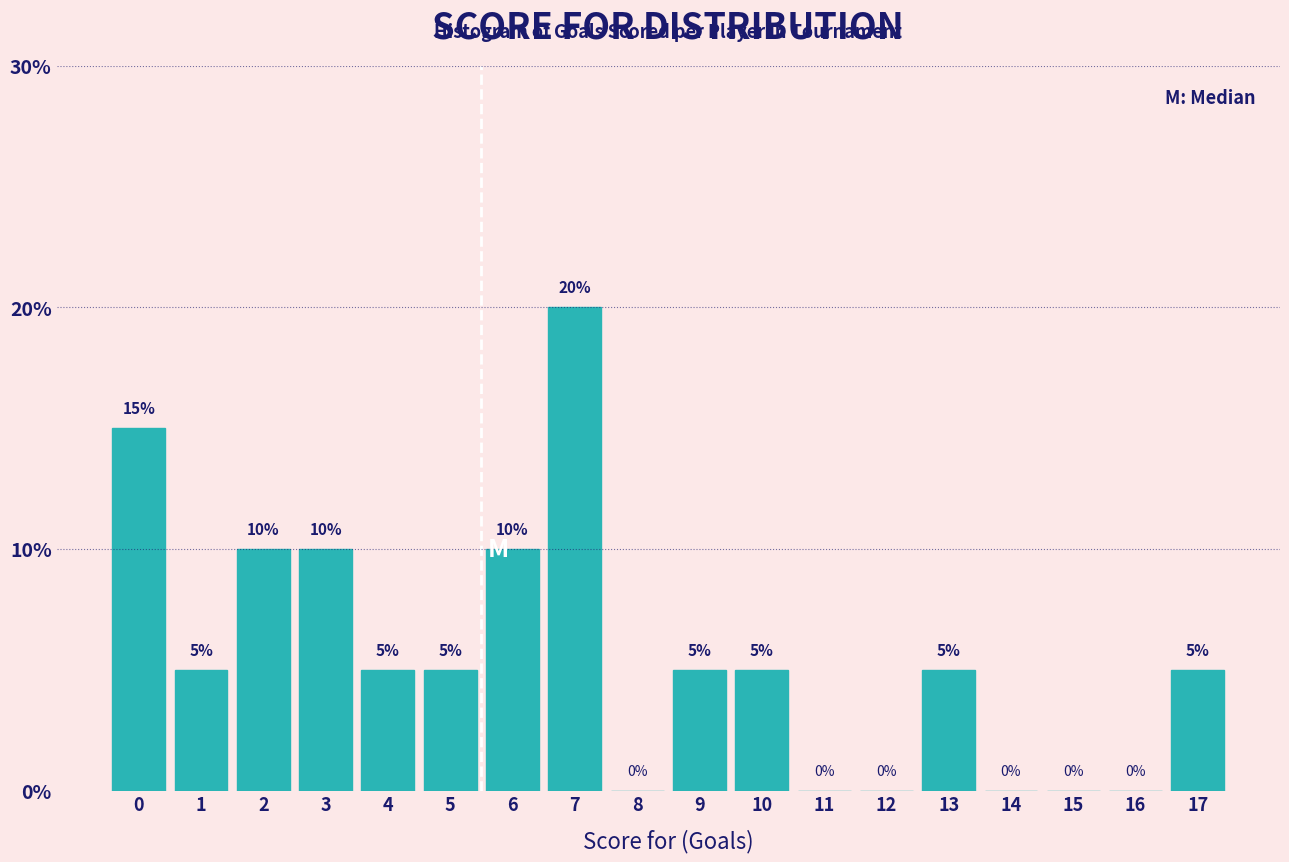

Reading left to right, extract all data points from this chart.

0=15	1=5	2=10	3=10	4=5	5=5	6=10	7=20	8=0	9=5	10=5	11=0	12=0	13=5	14=0	15=0	16=0	17=5